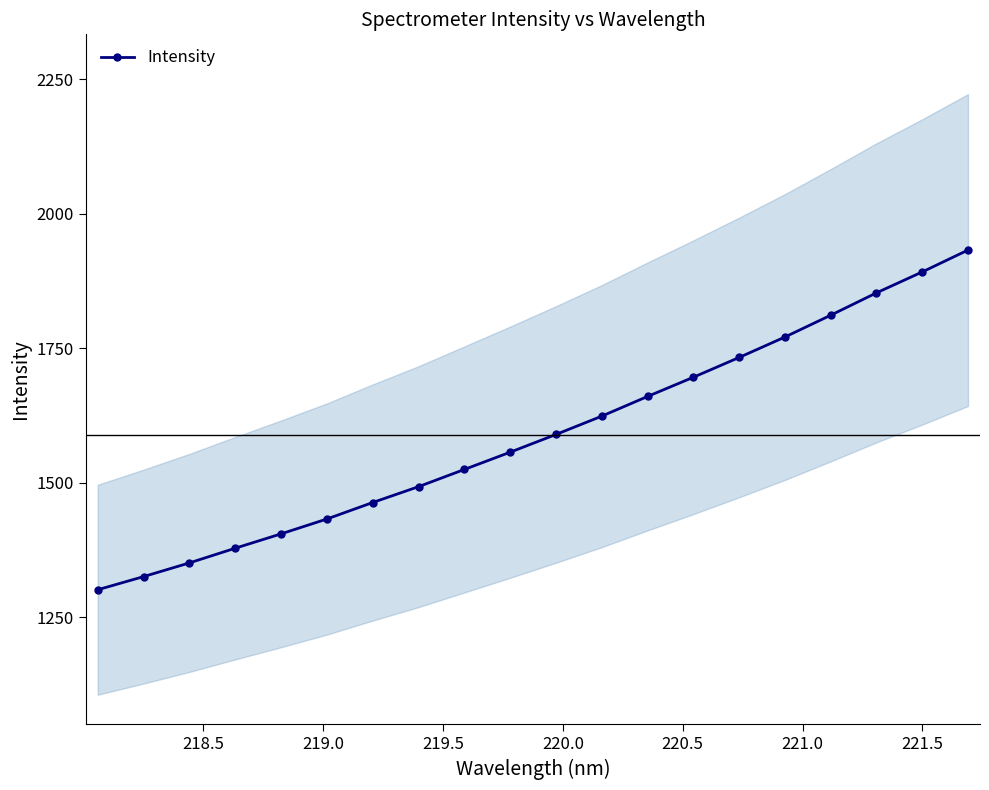

What is the value of the Intensity point at the 17th from the left?

1811.3